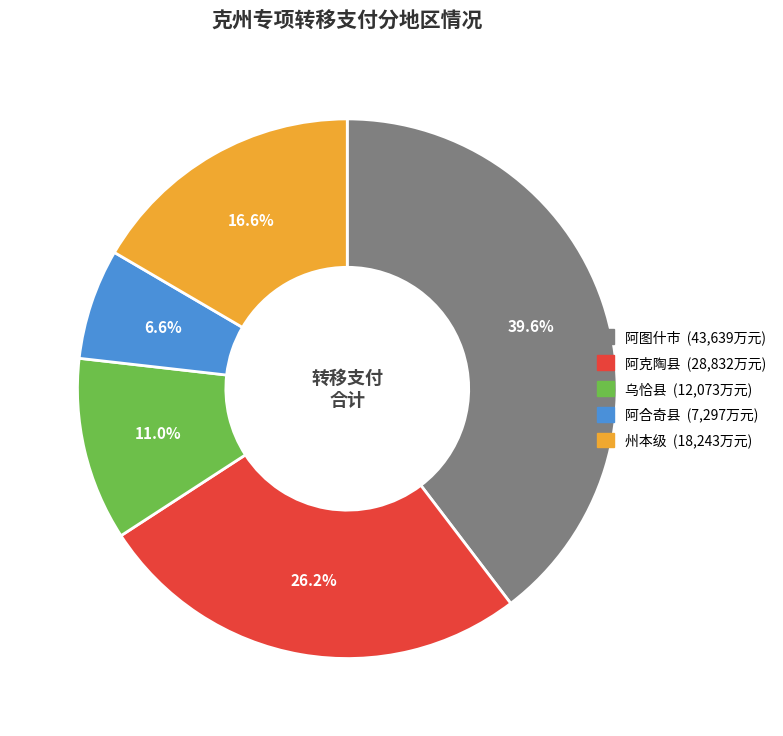

Rank the categories by value from highest to lowest.

阿图什市, 阿克陶县, 州本级, 乌恰县, 阿合奇县